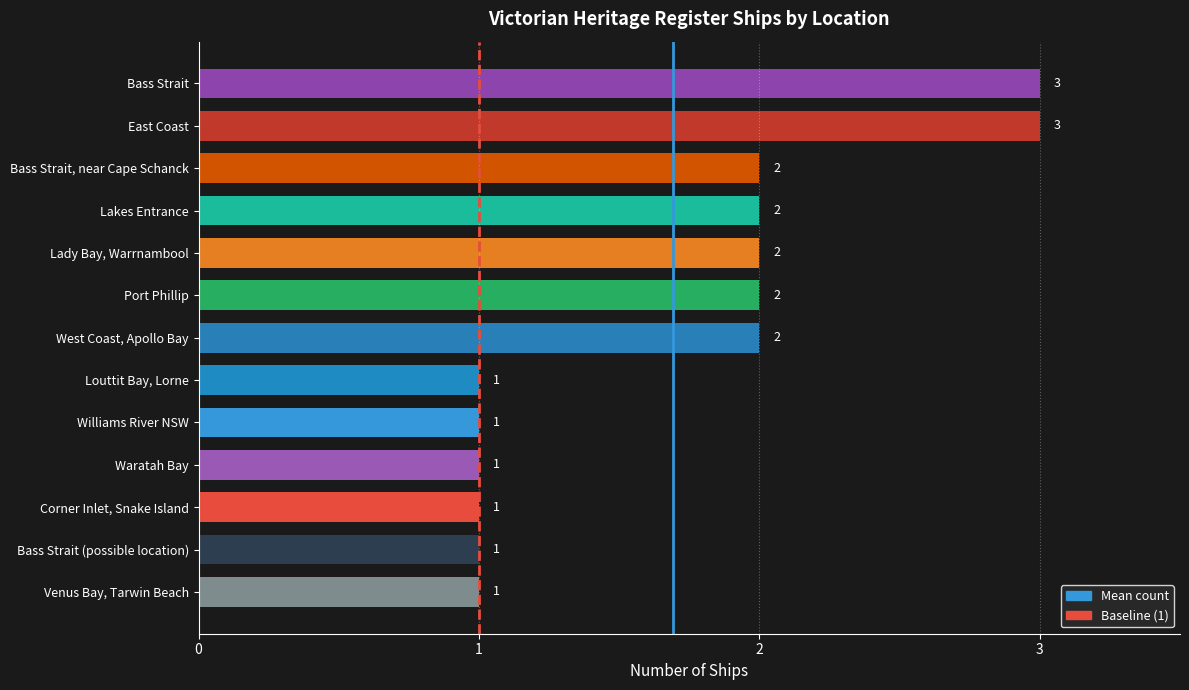

Reading right to left, transcribe all the data shown in this chart.

Louttit Bay, Lorne=1	Williams River NSW=1	Waratah Bay=1	Corner Inlet, Snake Island=1	Bass Strait (possible location)=1	Venus Bay, Tarwin Beach=1	Bass Strait, near Cape Schanck=2	Lakes Entrance=2	Lady Bay, Warrnambool=2	Port Phillip=2	West Coast, Apollo Bay=2	Bass Strait=3	East Coast=3